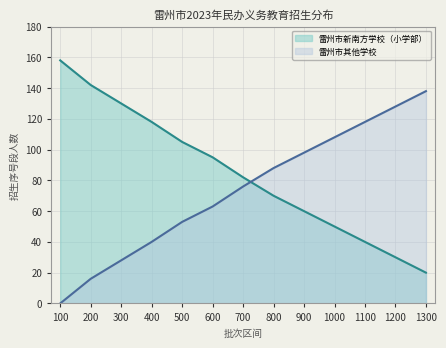

What is the total value across all series at 600?

158